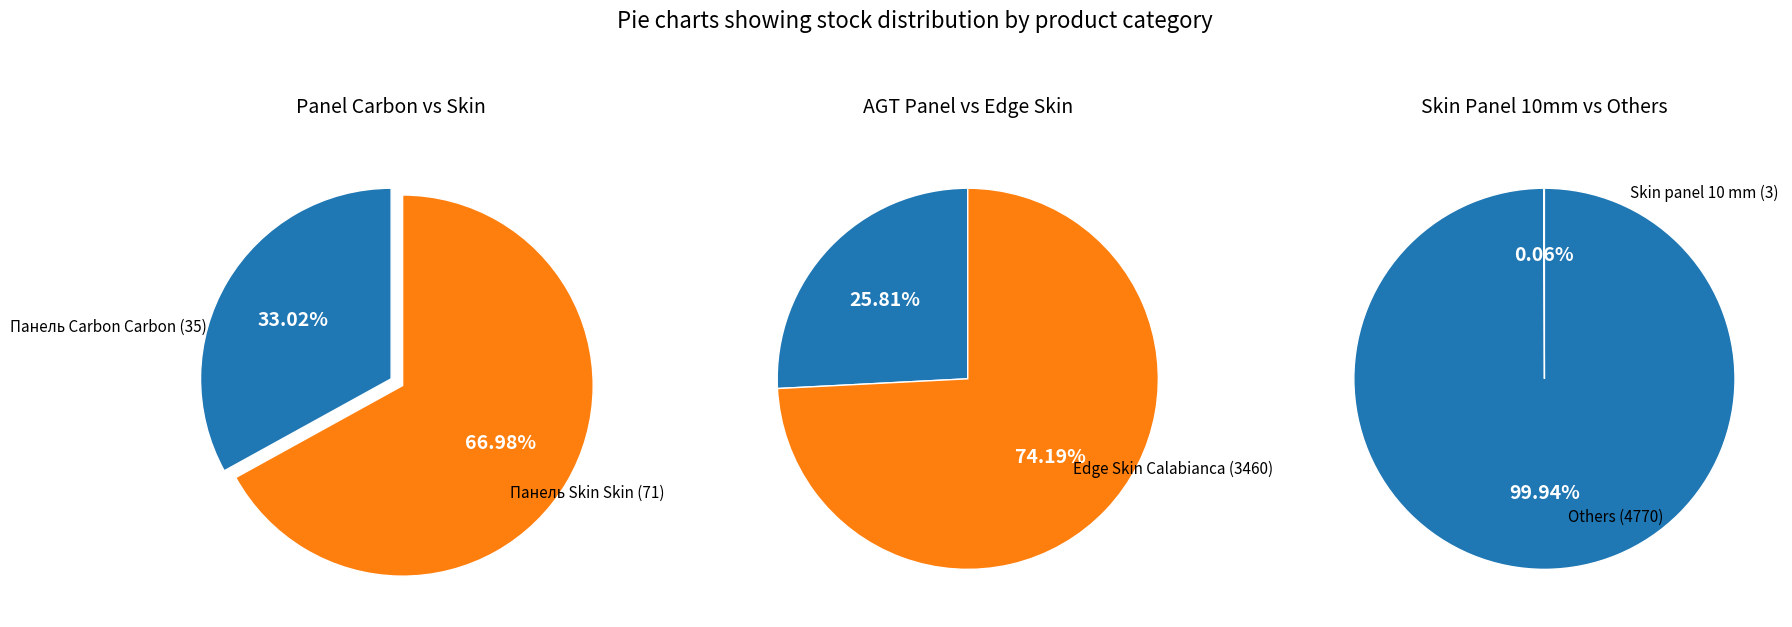

Which slice is the smallest?

Skin panel 10 mm. Calabianca